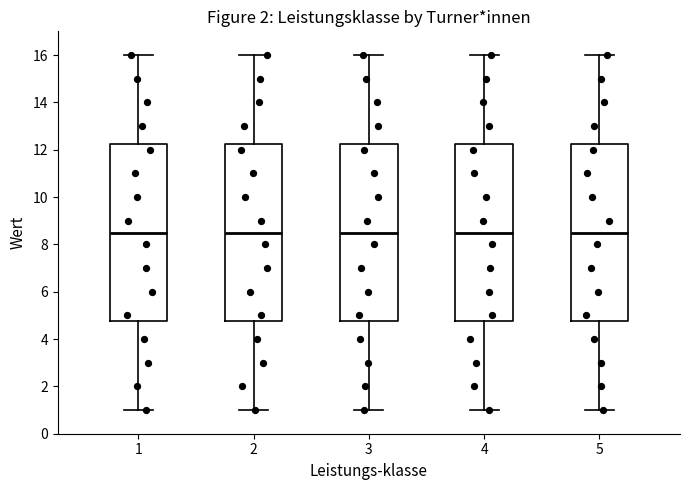

Reading left to right, transcribe this box plot: for each box, give where its median line is, the range the box spans, and where its two whiskers end, as read against the y-axis. The values are not printed on the chart, so give them approximately, as read against the axis.

1: median 8.6, box 4.8 to 12.2, whiskers 1.0 to 16.0
2: median 8.6, box 4.8 to 12.2, whiskers 1.0 to 16.0
3: median 8.6, box 4.8 to 12.2, whiskers 1.0 to 16.0
4: median 8.6, box 4.8 to 12.2, whiskers 1.0 to 16.0
5: median 8.6, box 4.8 to 12.2, whiskers 1.0 to 16.0